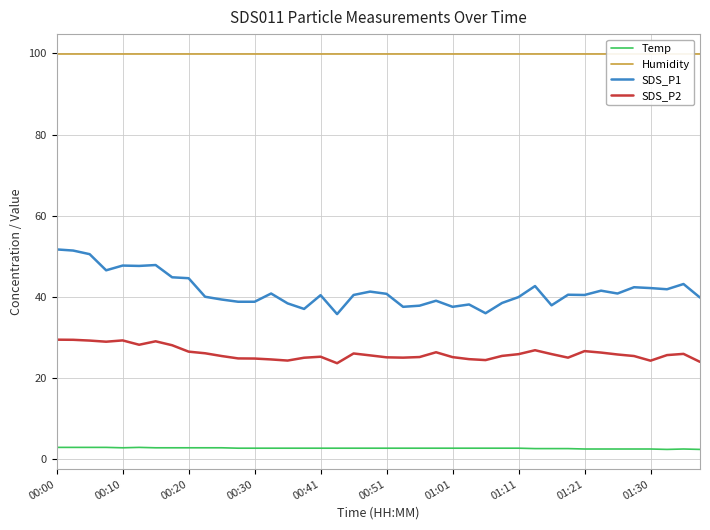

What are all the series names shown in the legend?

Temp, Humidity, SDS_P1, SDS_P2